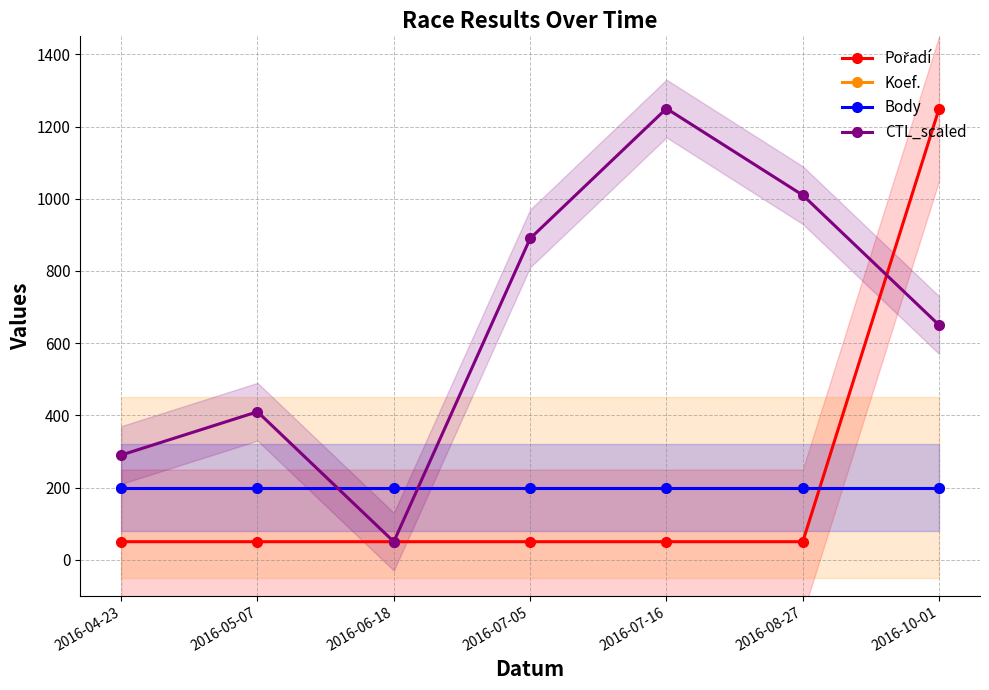

The CTL_scaled series shows 1311 at 2016-07-05. True or false?

False